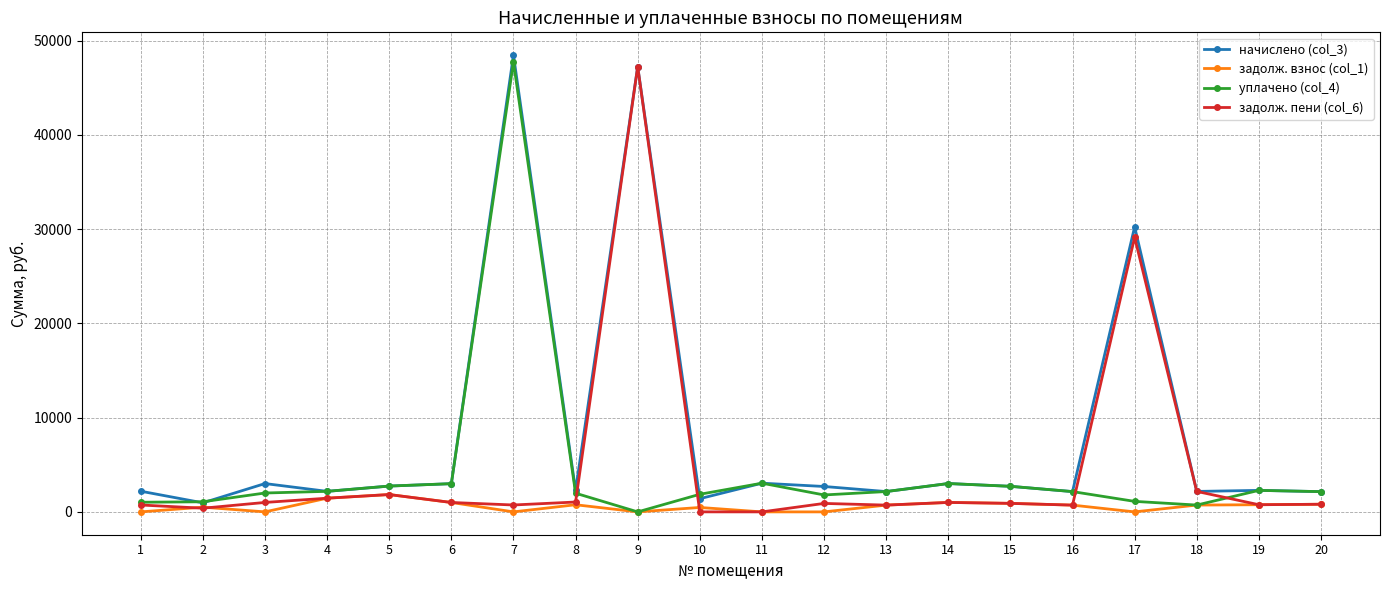

True or false: уплачено (col_4) and начислено (col_3) cross at least once.

True